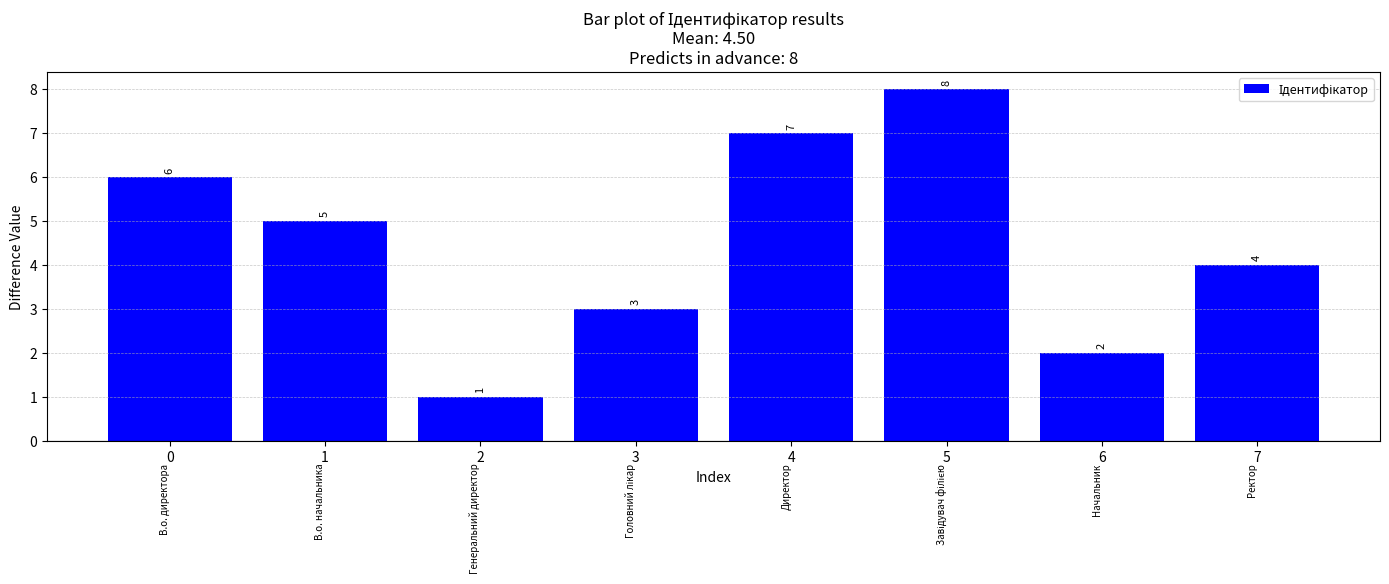

Reading left to right, transcribe all the data shown in this chart.

0=6	1=5	2=1	3=3	4=7	5=8	6=2	7=4